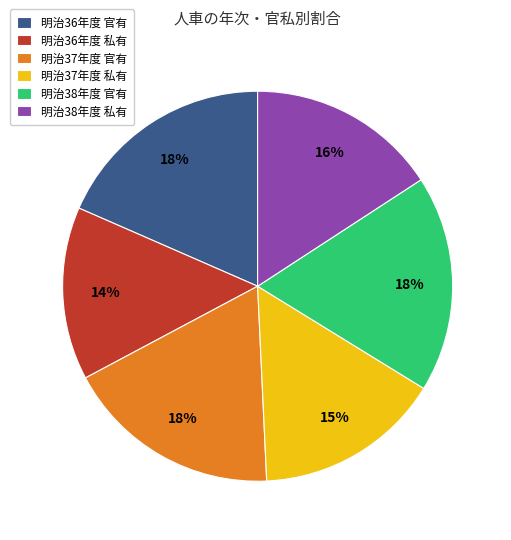

How many segments does this pie chart have?

6